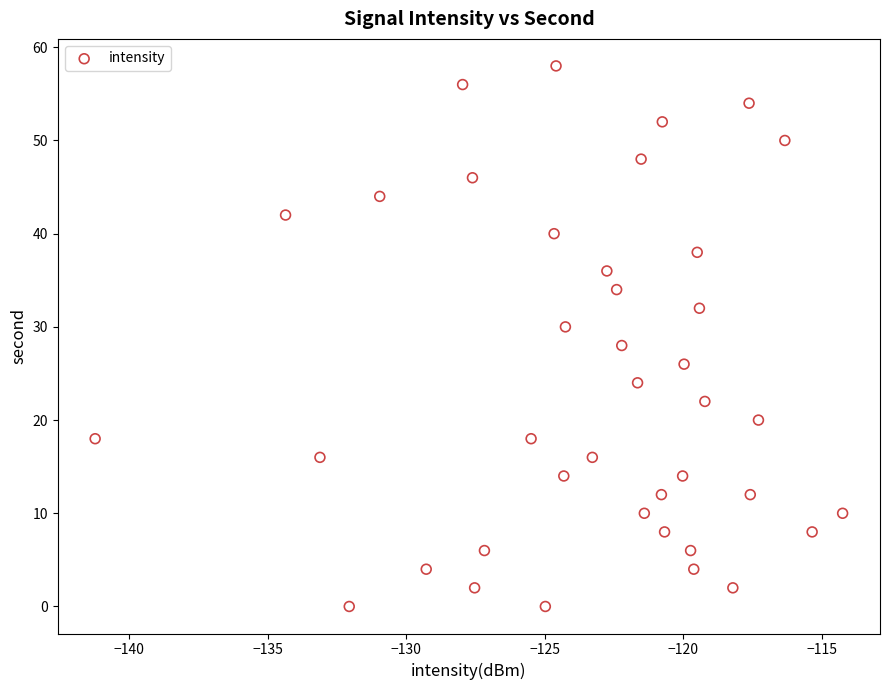

Count the number of points in this scatter plot.

40